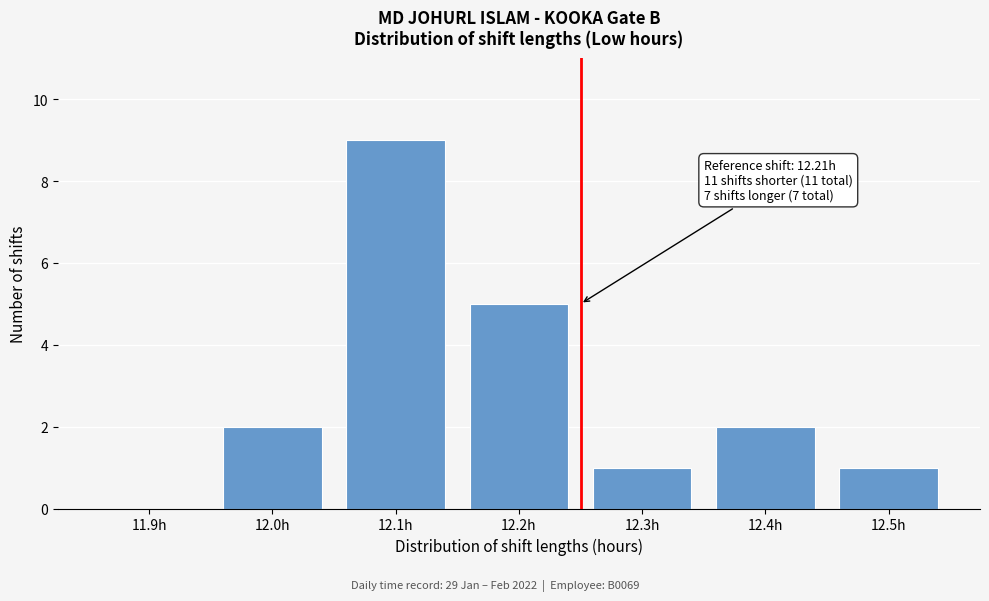

Reading left to right, transcribe all the data shown in this chart.

11.9h=0	12.0h=2	12.1h=9	12.2h=5	12.3h=1	12.4h=2	12.5h=1